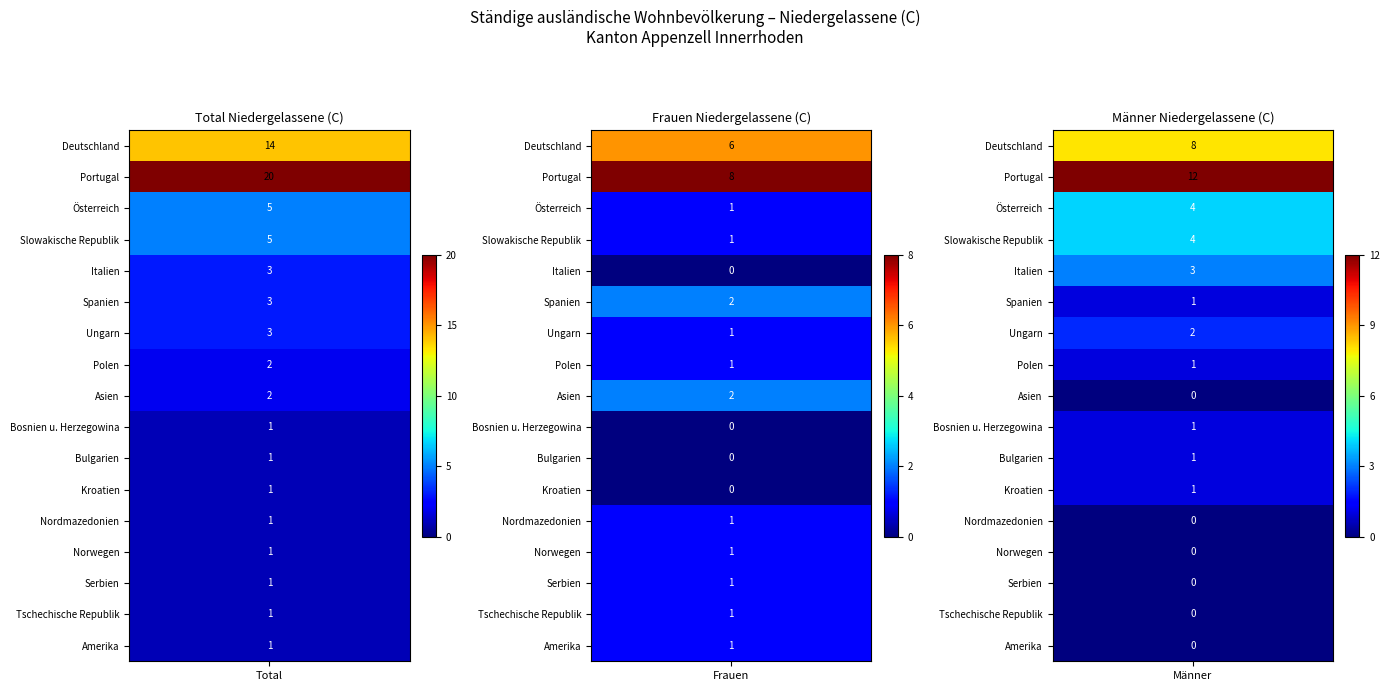

How many values in the Italien series are below 3?

1